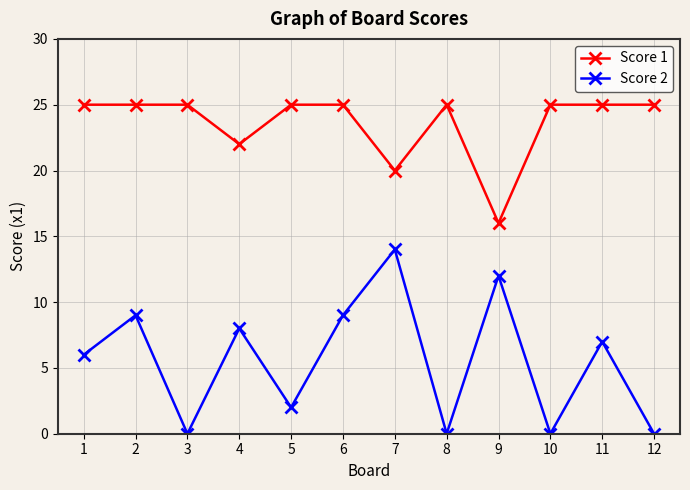

What is the difference between the maximum and minimum values in the Score 1 series?

9